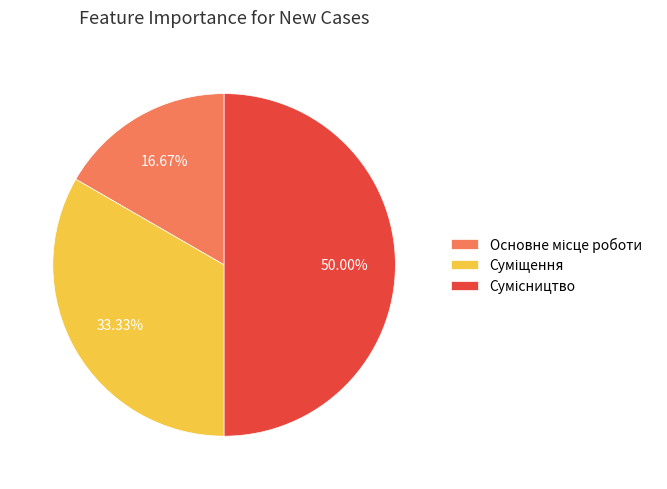

To the nearest percent, what percentage of the pie is Суміщення?

33%